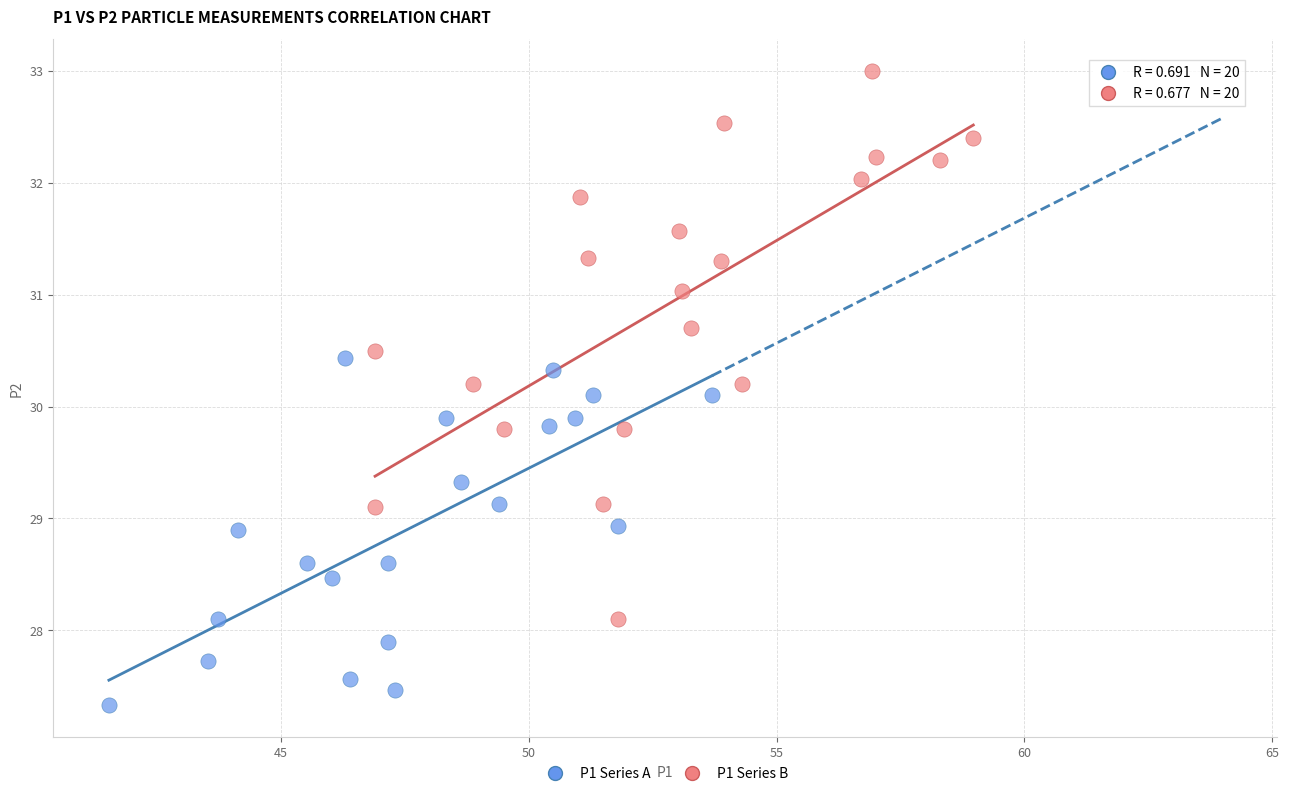

Which series reaches the minimum Y coordinate?

P1 Series A